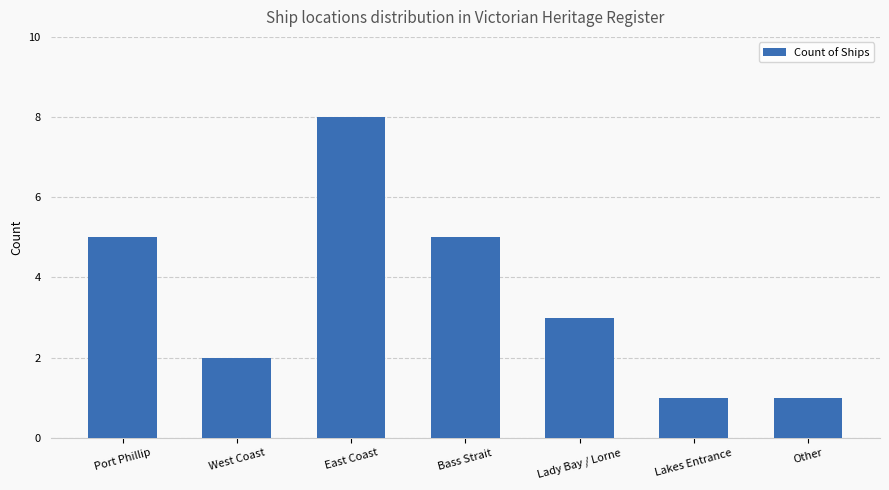

What position from the right is Bass Strait?

4